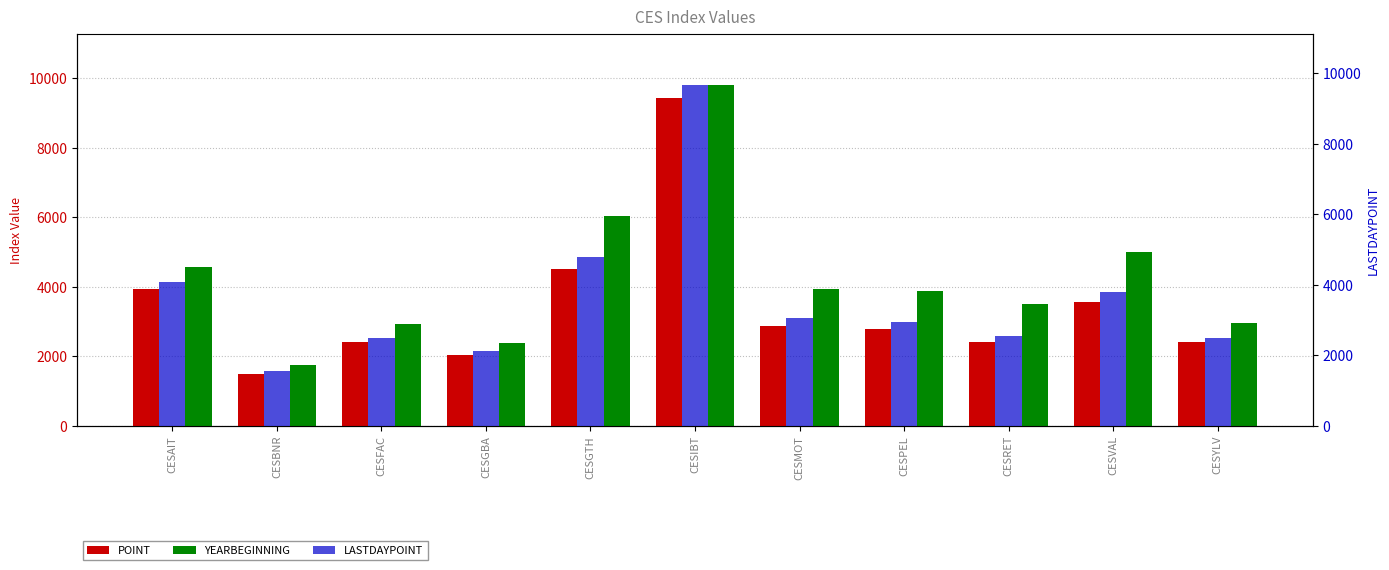

What is the difference between the maximum and second lowest values in the POINT series?

7404.6